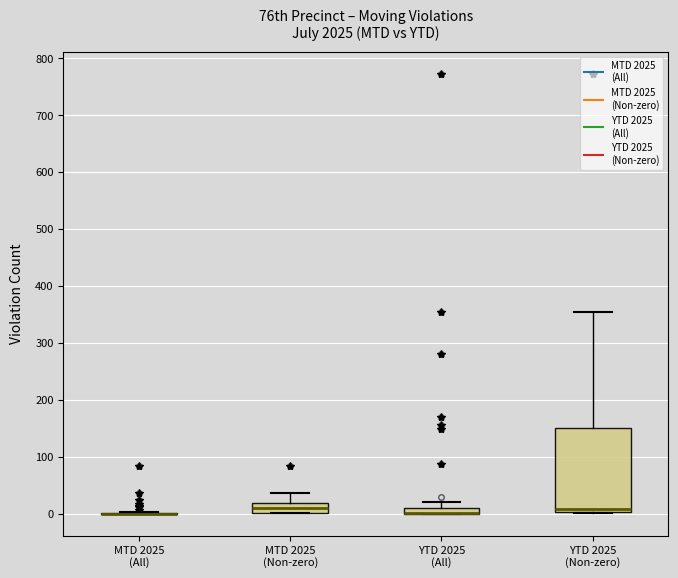

Where is the upper edge of the box for YTD 2025 (All) on the y-axis? The values are not printed on the chart, so give them approximately, as read against the axis.

10